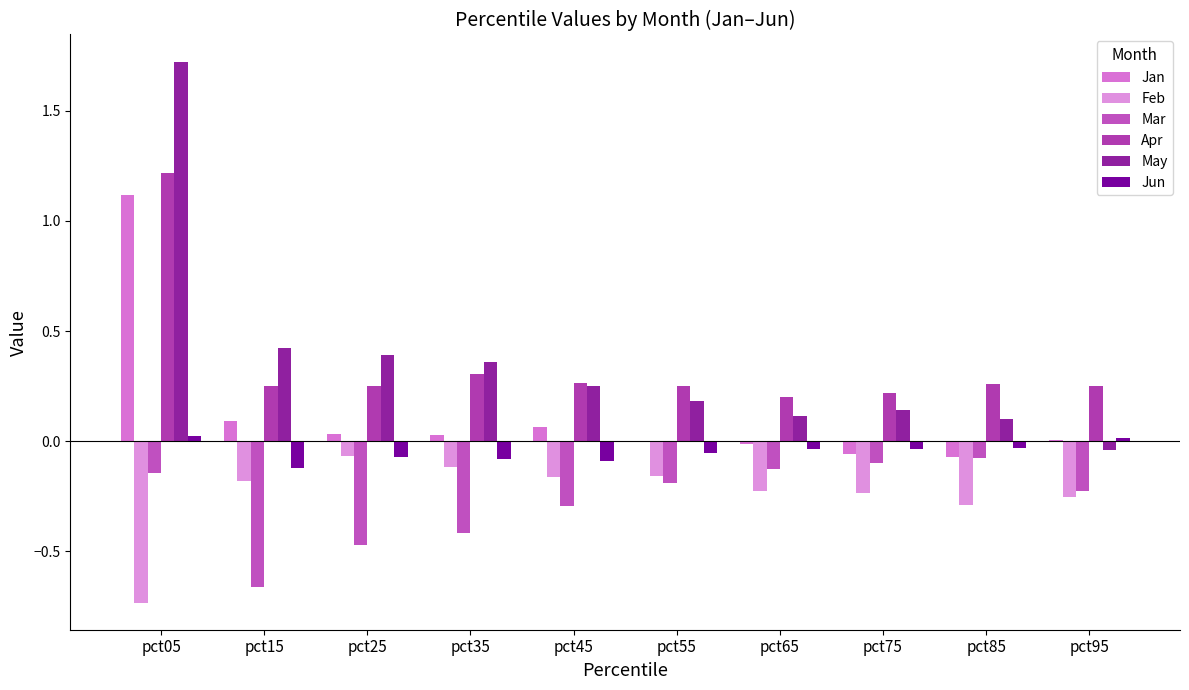

Is it true that Apr equals 0.2 at pct95?

True